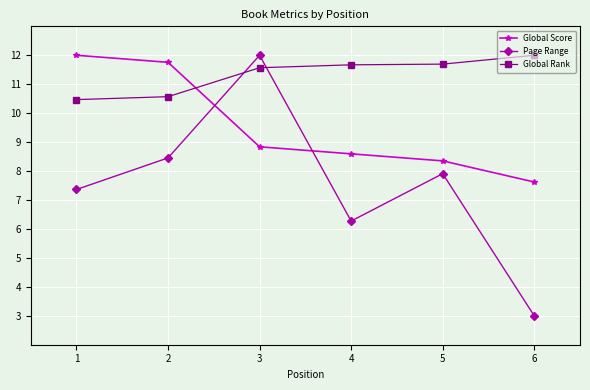

At 1, list the series in order from largest to smallest.

Global Score, Global Rank, Page Range